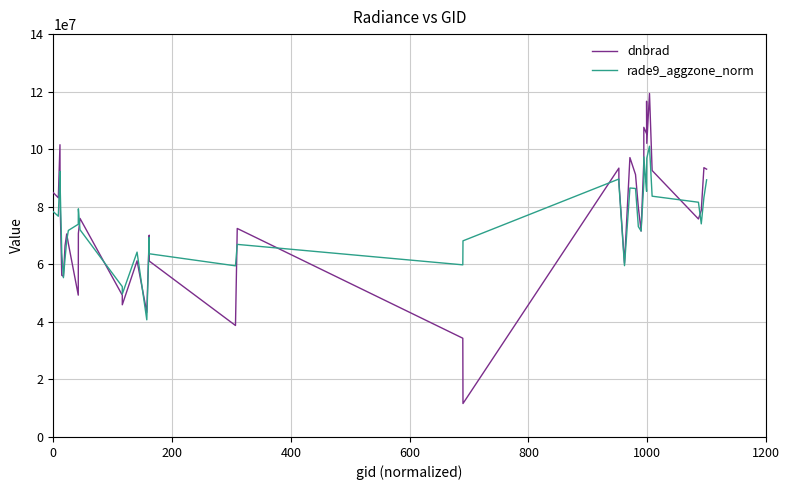

What are all the series names shown in the legend?

dnbrad, rade9_aggzone_norm